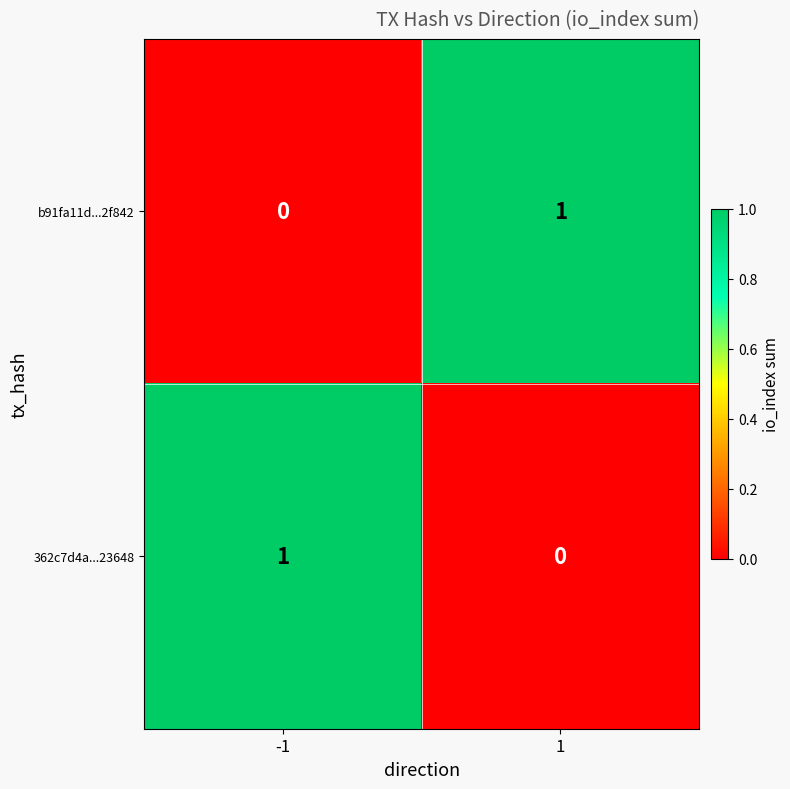

The 362c7d4a...23648 series shows 1 at -1. True or false?

True